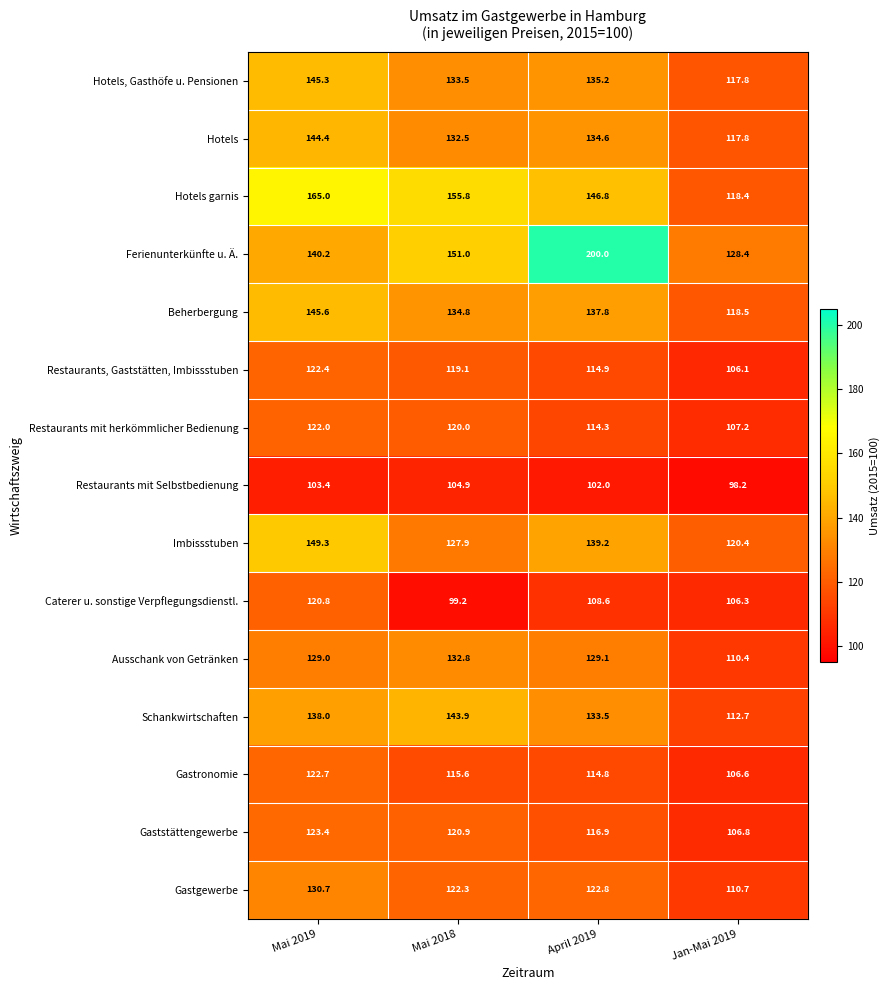

At which label is Restaurants, Gaststätten, Imbissstuben closest to 114?

April 2019